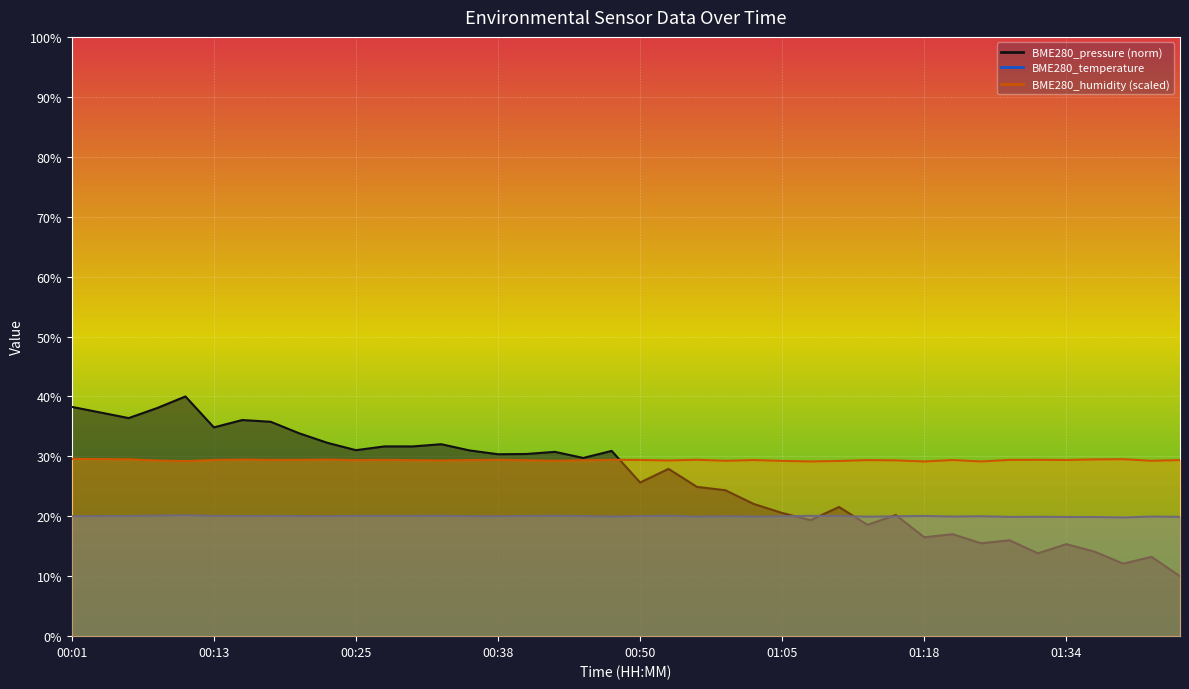

What is the greatest value displayed?

40.0